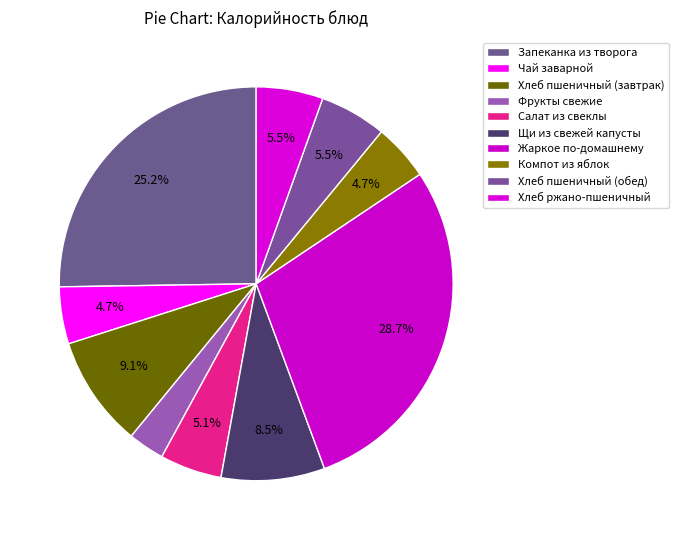

What portion of the pie excludes Щи из свежей капусты?

91.5%